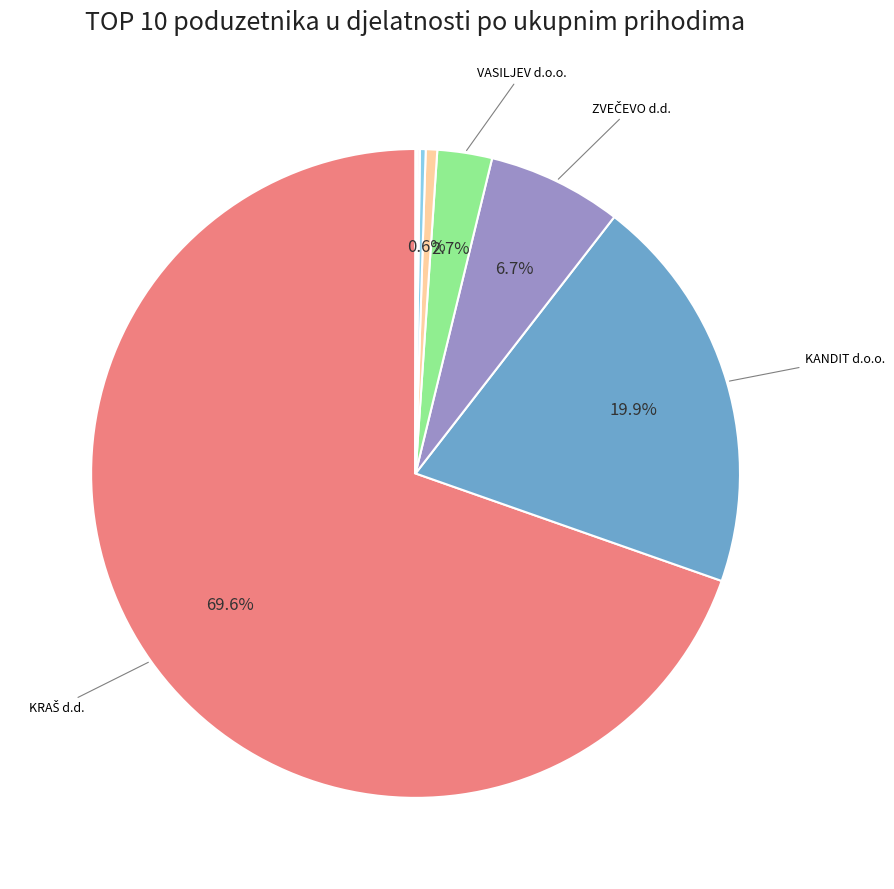

Count the number of slices in the pie.

10